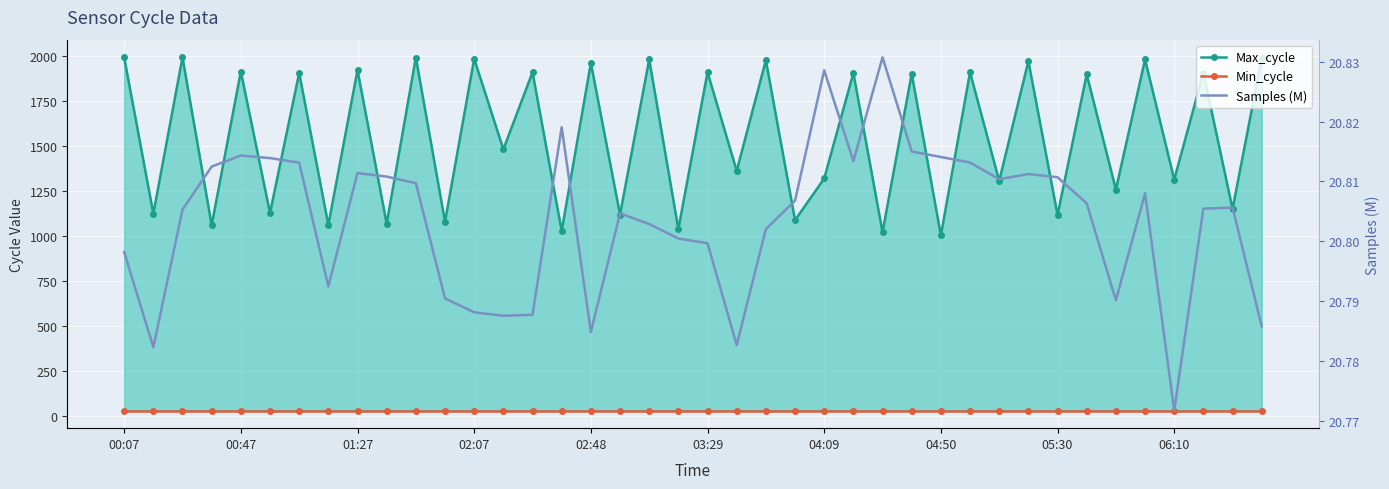

What is the sum of the Samples (M) values at 05:30 and 04:09?

41.6